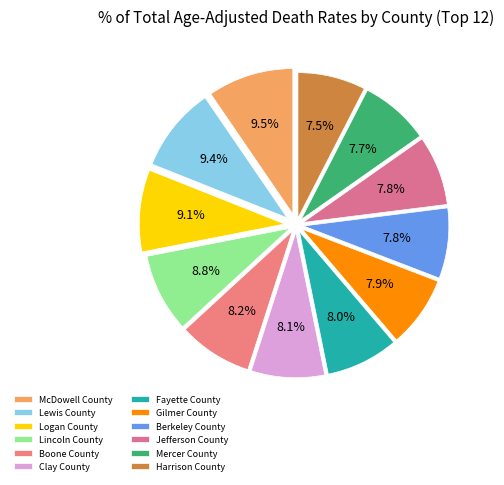

How many slices are in this pie chart?

12